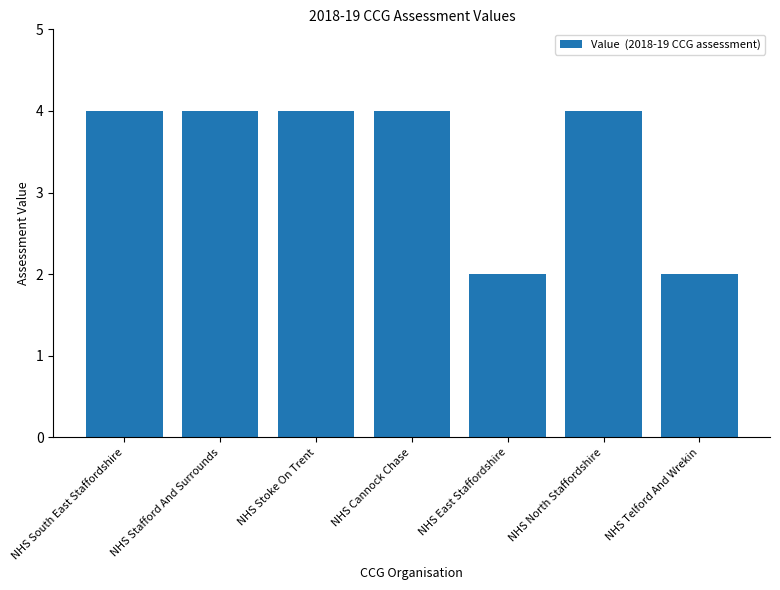

The chart shows a value of 4 at NHS North Staffordshire. True or false?

True